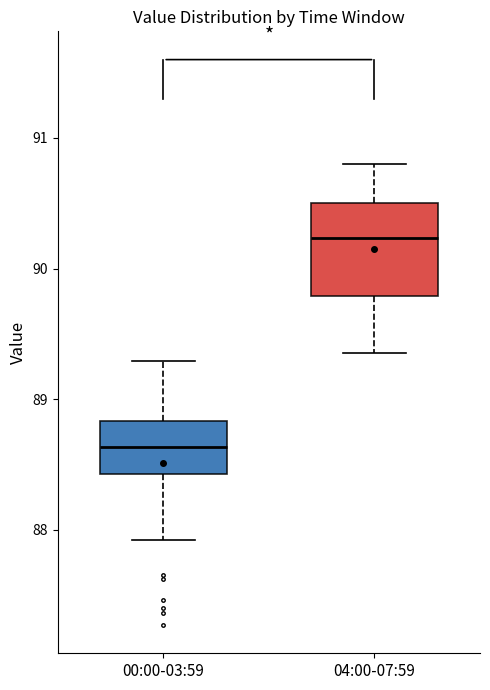

Reading left to right, read every box against the y-axis: the position of its median line, the range the box covers, and the ends of its whiskers. The values are not printed on the chart, so give them approximately, as read against the axis.

00:00-03:59: median 88.6, box 88.4 to 88.8, whiskers 87.9 to 89.3
04:00-07:59: median 90.2, box 89.8 to 90.5, whiskers 89.4 to 90.8